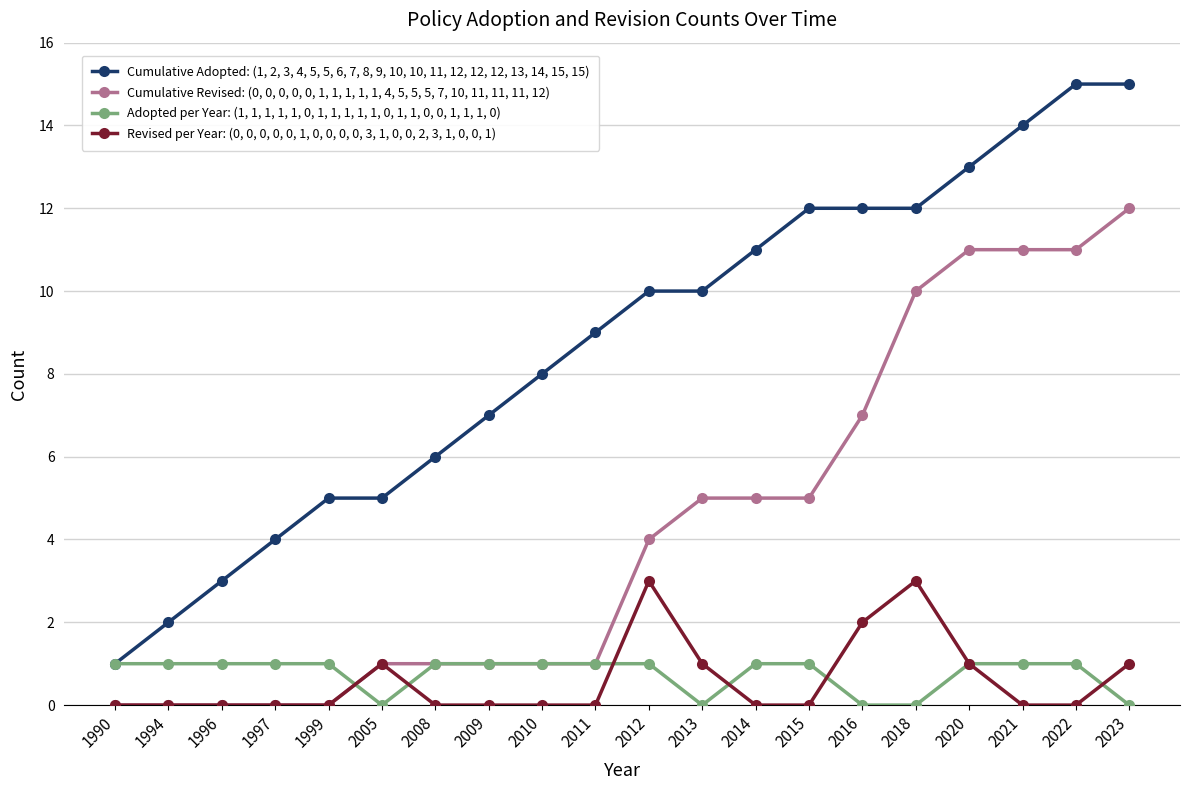

Rank the series by their maximum value, from highest to lowest.

Cumulative Adopted: (1, 2, 3, 4, 5, 5, 6, 7, 8, 9, 10, 10, 11, 12, 12, 12, 13, 14, 15, 15), Cumulative Revised: (0, 0, 0, 0, 0, 1, 1, 1, 1, 1, 4, 5, 5, 5, 7, 10, 11, 11, 11, 12), Revised per Year: (0, 0, 0, 0, 0, 1, 0, 0, 0, 0, 3, 1, 0, 0, 2, 3, 1, 0, 0, 1), Adopted per Year: (1, 1, 1, 1, 1, 0, 1, 1, 1, 1, 1, 0, 1, 1, 0, 0, 1, 1, 1, 0)